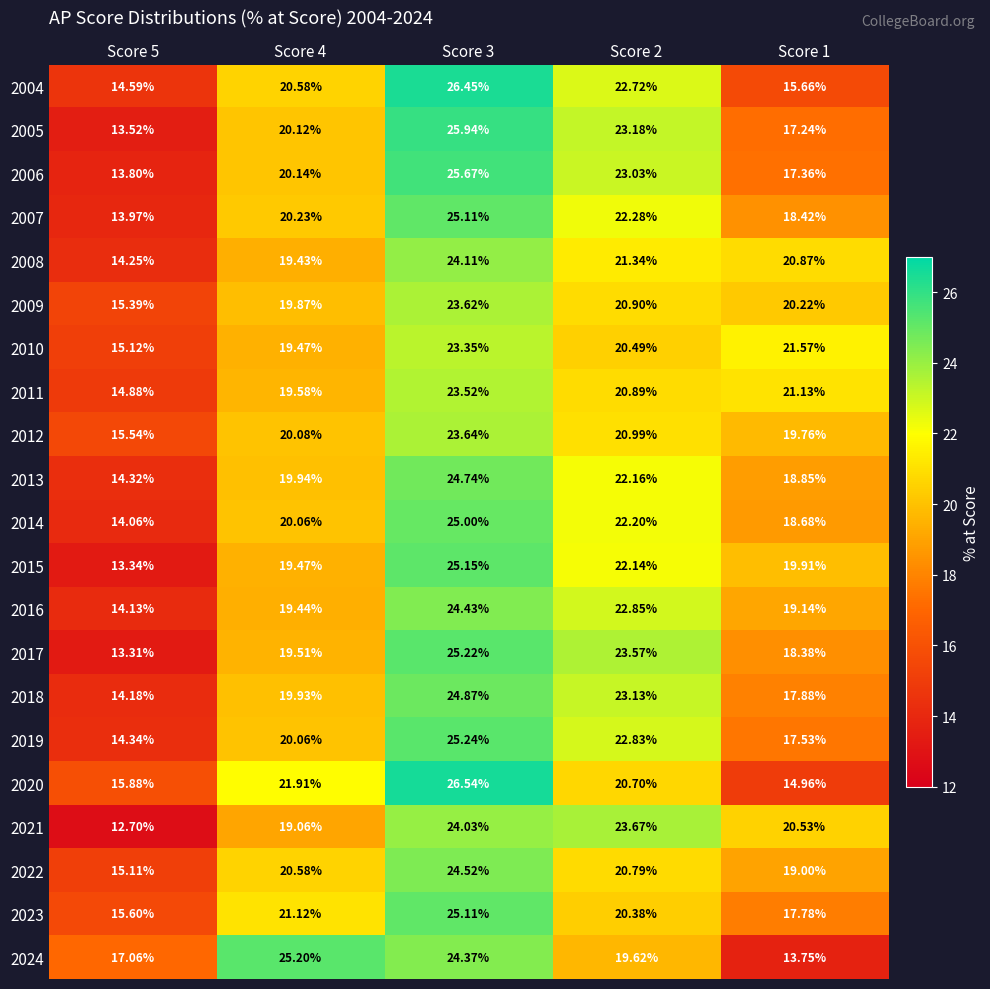

What is the maximum value shown in the chart?

26.5